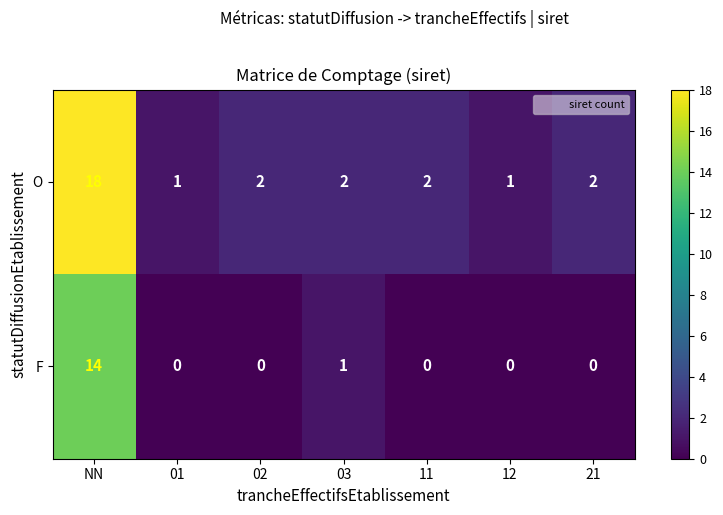

Where is F nearest to the value 7?

03